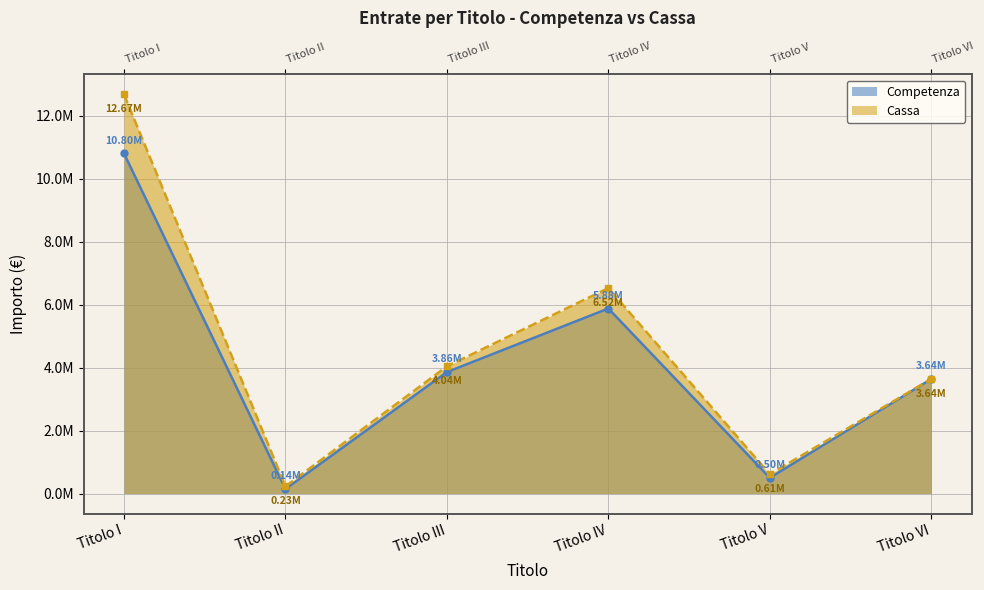

What is the difference between the second highest and second lowest values in the Competenza series?

5376568.0